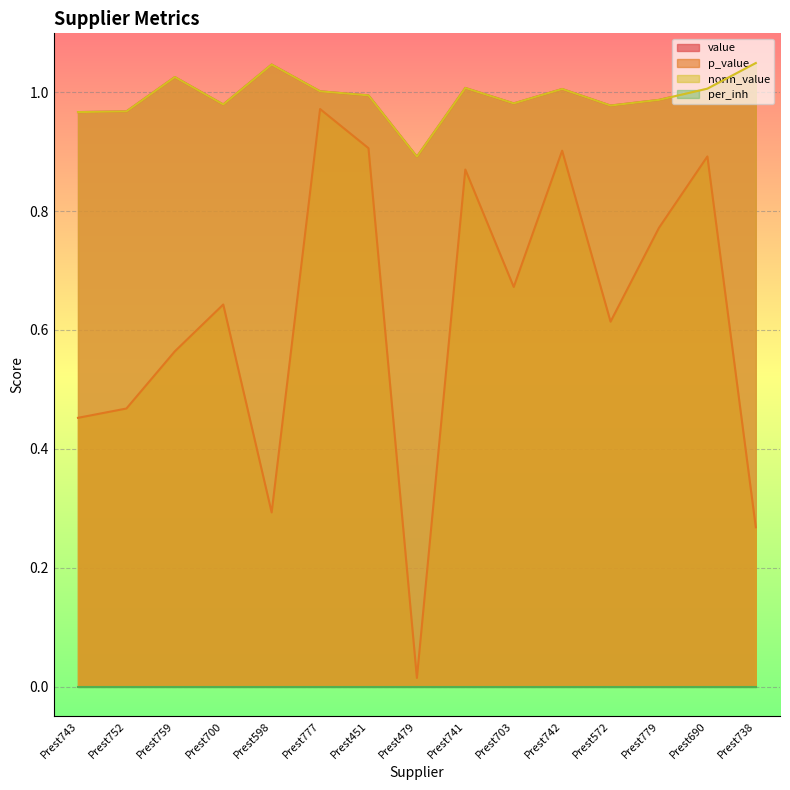

Which category has the highest value in the value series?

Prest738